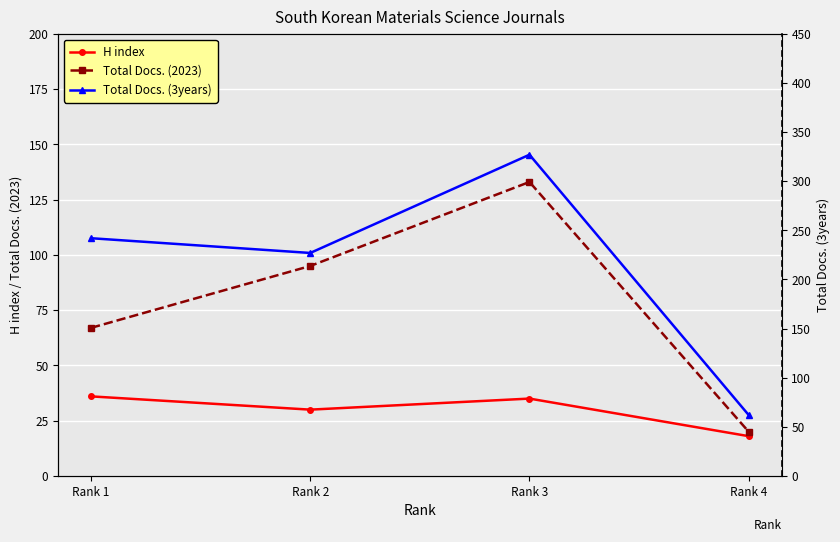

What is the sum of the H index values at Rank 4 and Rank 1?

54